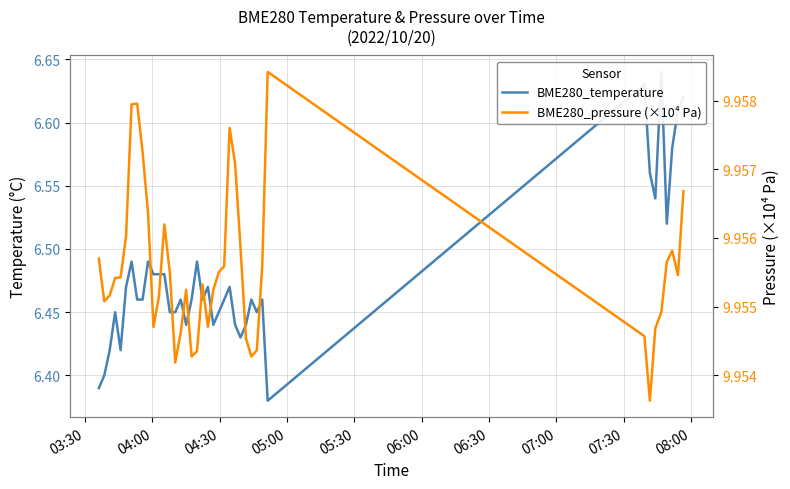

True or false: BME280_pressure (×10⁴ Pa) has a value of 10.0 at 04:00.

True